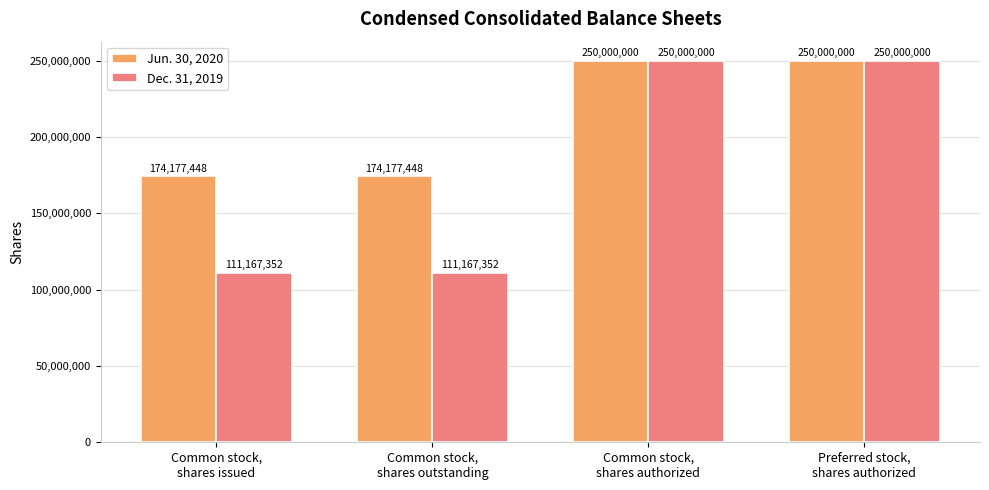

What is the total value across all series at Common stock,
shares outstanding?

285344800